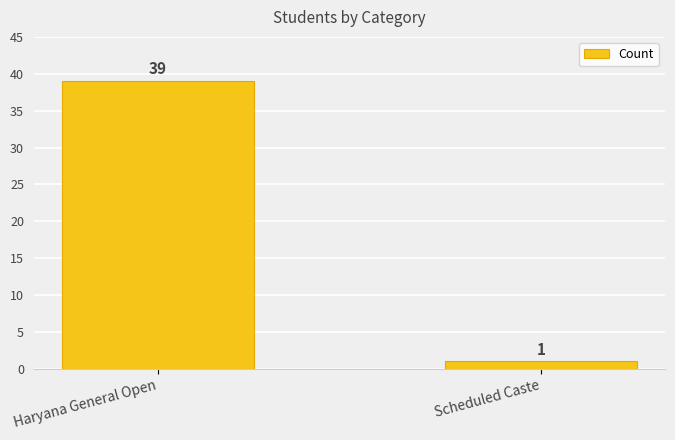

Reading left to right, transcribe all the data shown in this chart.

Haryana General Open=39	Scheduled Caste=1